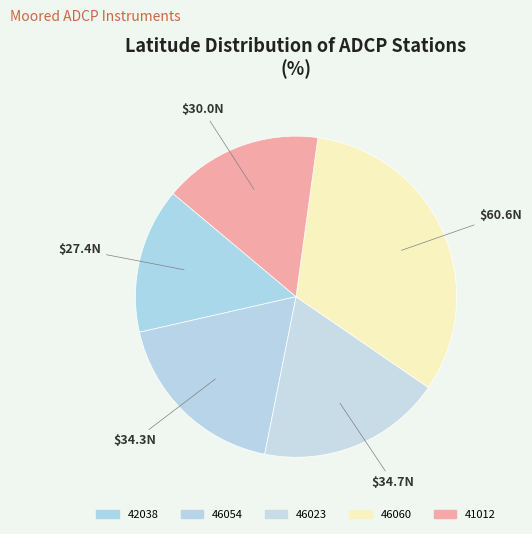

To the nearest percent, what is the combined percentage of 46060 and 46023?

51%